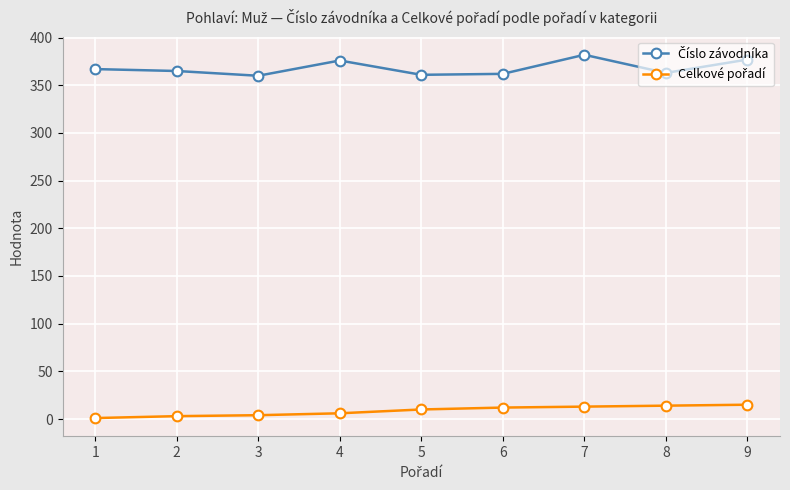

What is the maximum value shown in the chart?

382